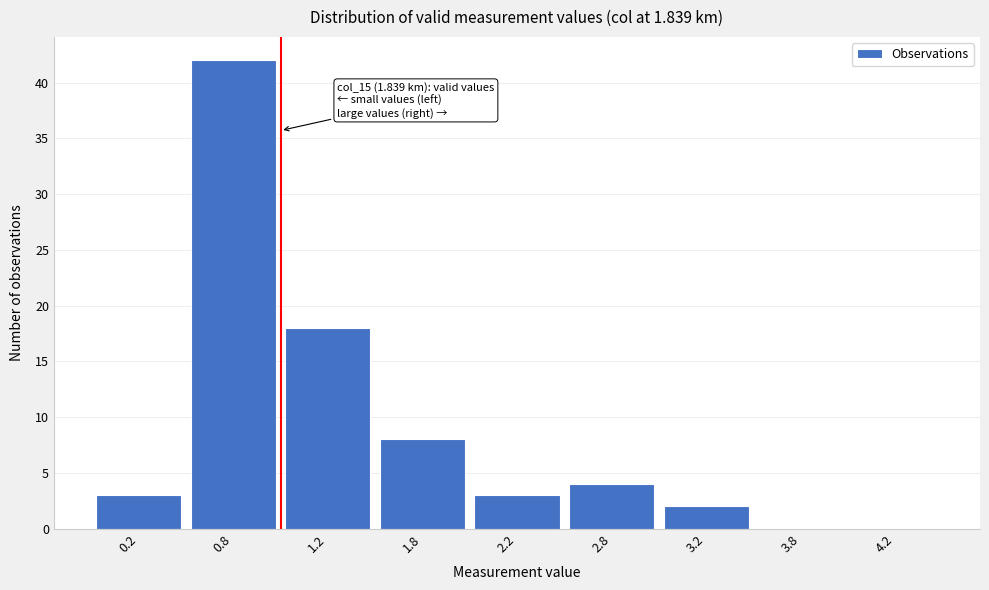

Reading left to right, extract all data points from this chart.

0.2=3	0.8=42	1.2=18	1.8=8	2.2=3	2.8=4	3.2=2	3.8=0	4.2=0